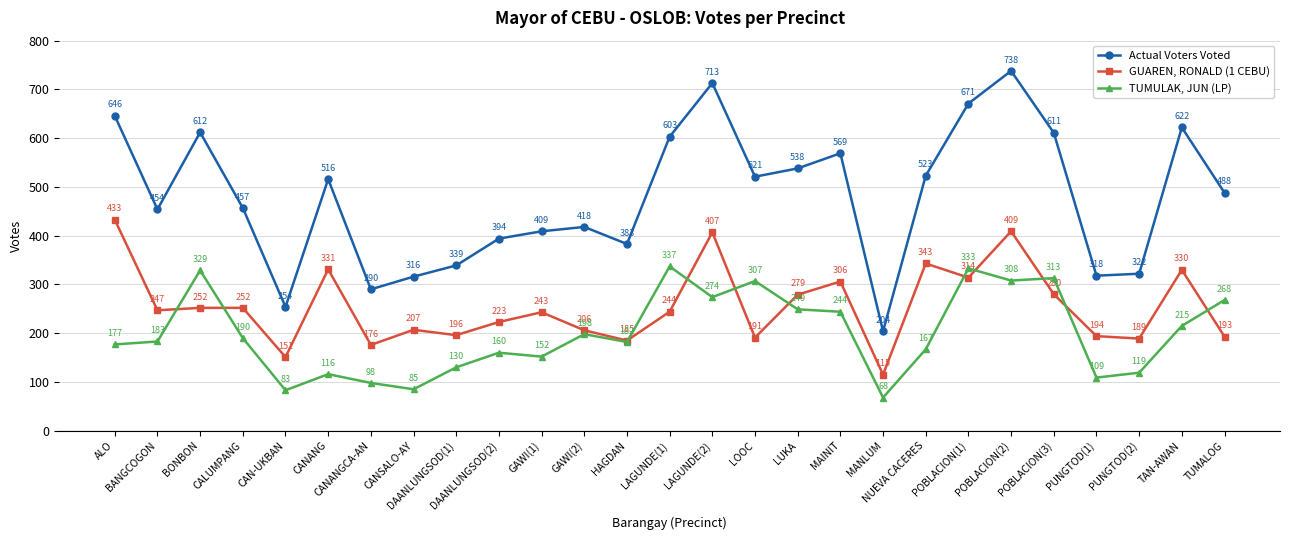

True or false: Actual Voters Voted and TUMULAK, JUN (LP) intersect in this chart.

False